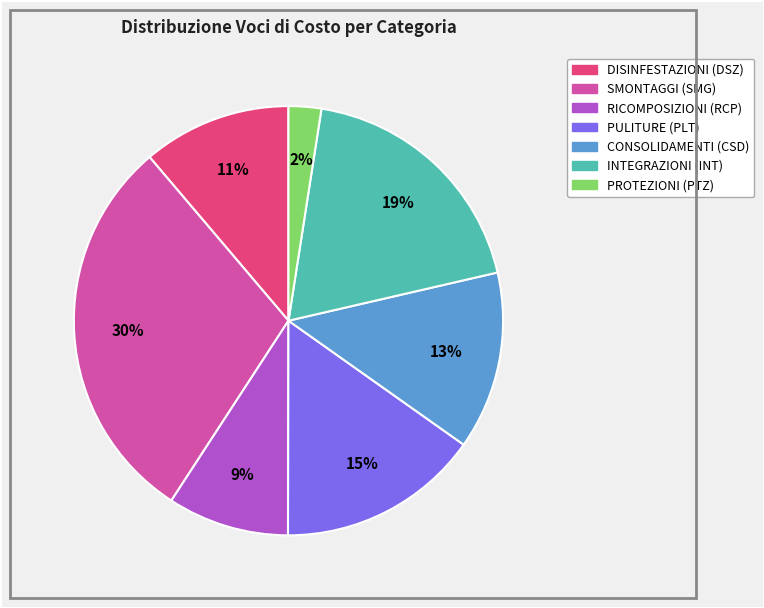

Is there a majority slice in this chart?

No